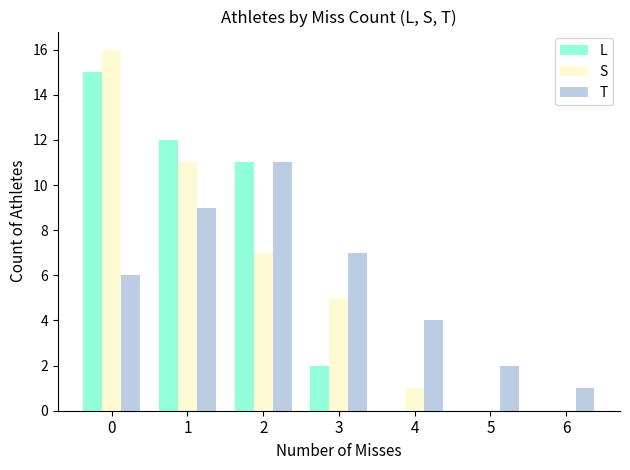

True or false: S has a value of 9 at 6.

False